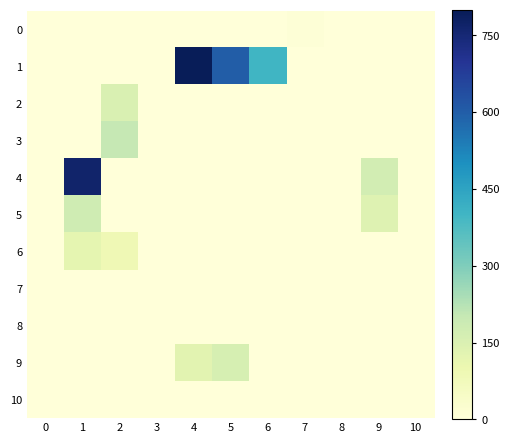

How many categories are shown in the chart?

11